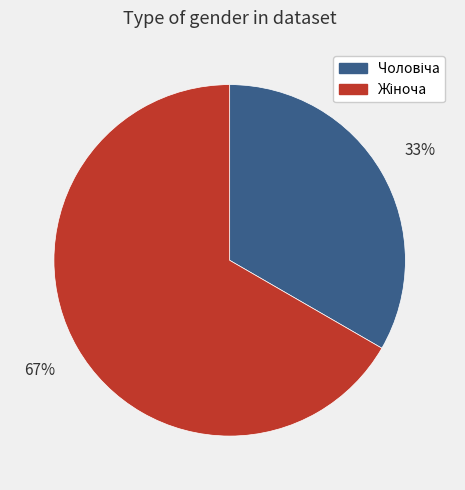

To the nearest percent, what is the average slice percentage?

50%